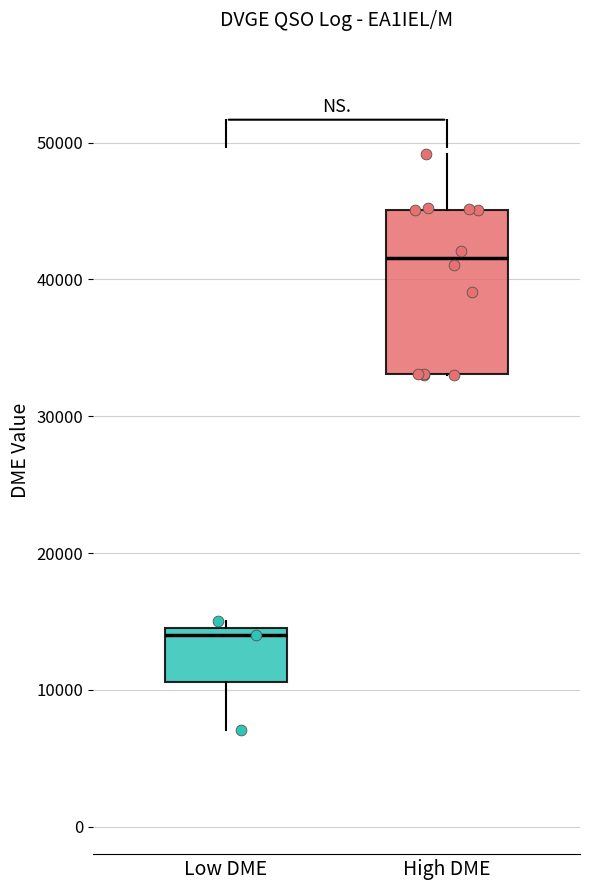

Reading left to right, transcribe this box plot: for each box, give where its median line is, the range the box spans, and where its two whiskers end, as read against the y-axis. The values are not printed on the chart, so give them approximately, as read against the axis.

Low DME: median 14000, box 11000 to 15000, whiskers 7000 to 15000 (just above the box's upper edge)
High DME: median 42000, box 33000 to 45000, whiskers 33000 to 49000